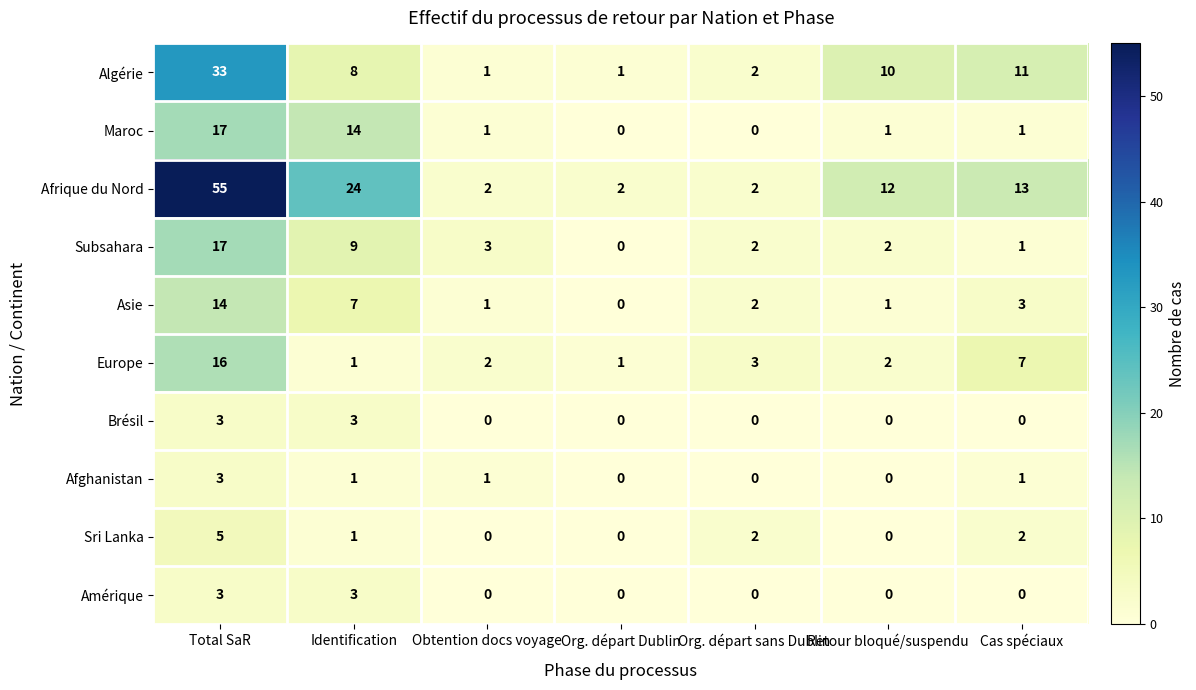

What value does the Brésil series have at Total SaR?

3